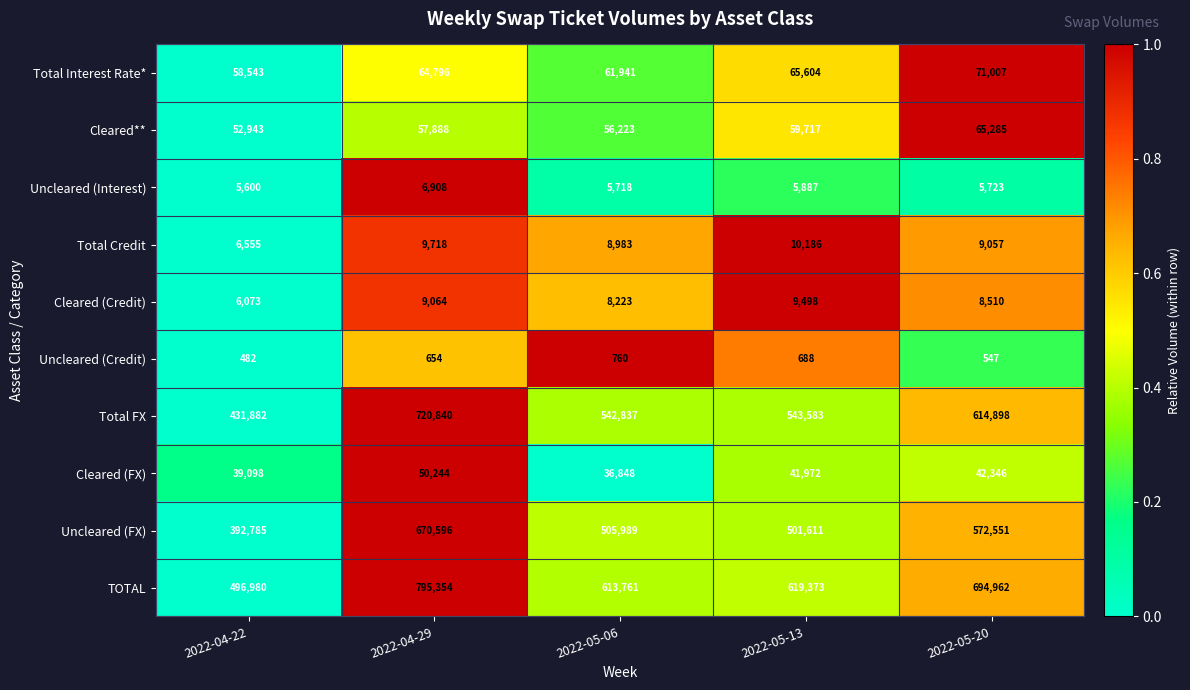

What is the average value of the Total Credit series?

8900